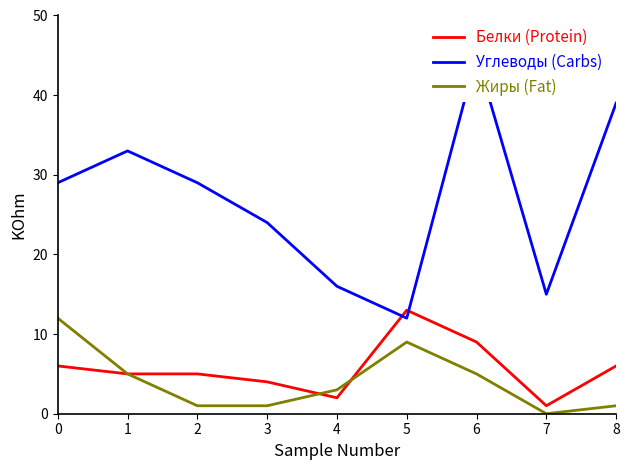

How many data points in Жиры (Fat) are less than 3?

4